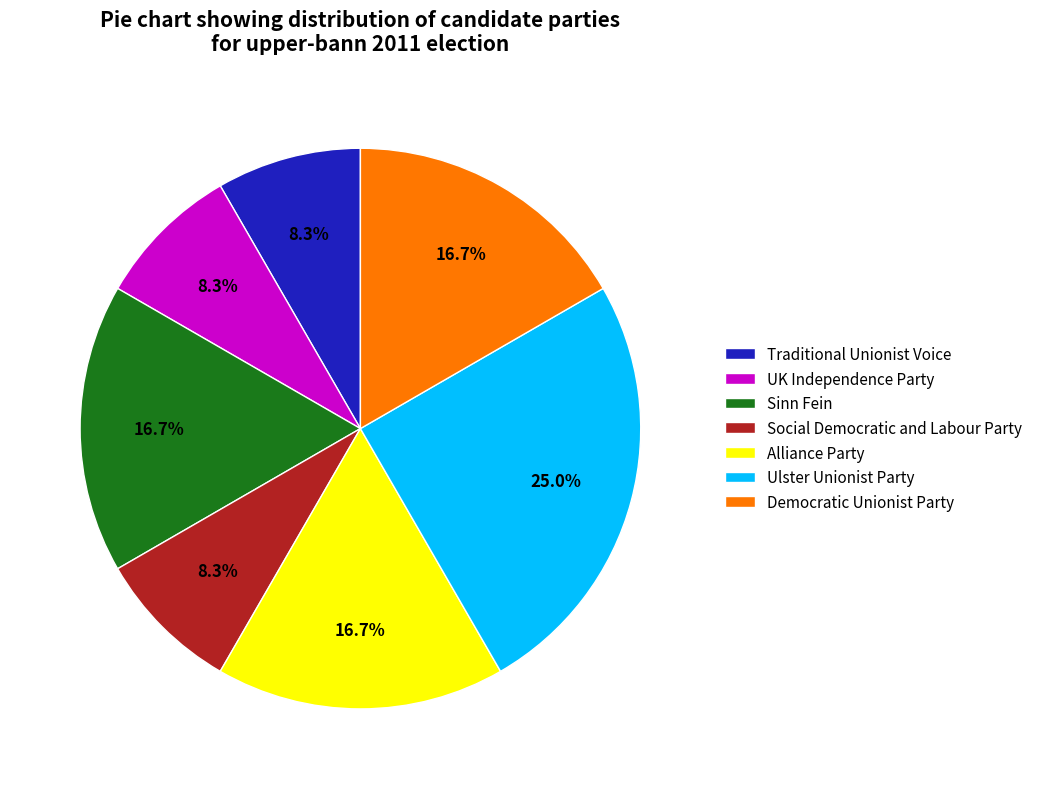

Does Traditional Unionist Voice account for over 50% of the chart?

No